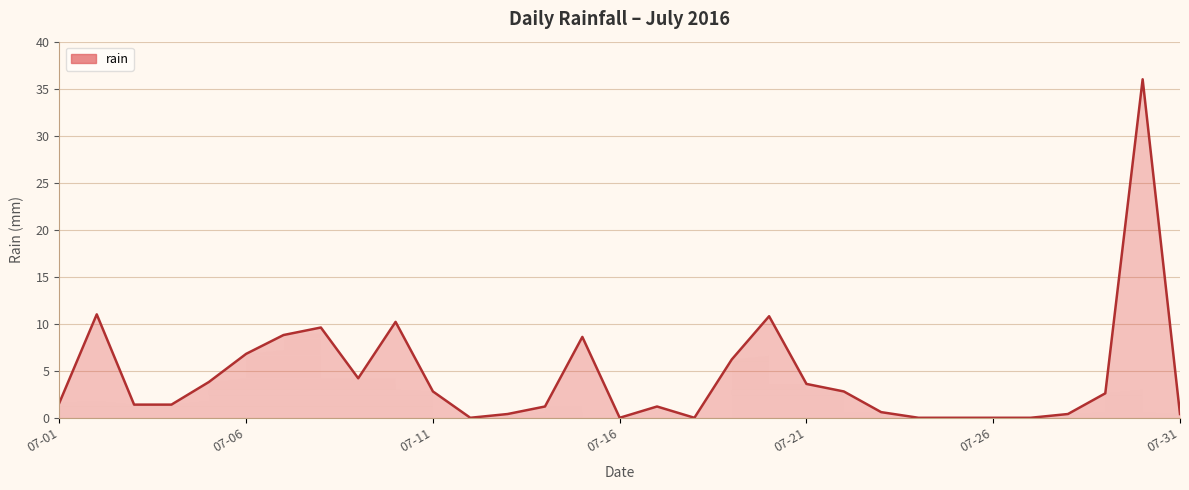

What is the greatest value displayed?

36.0